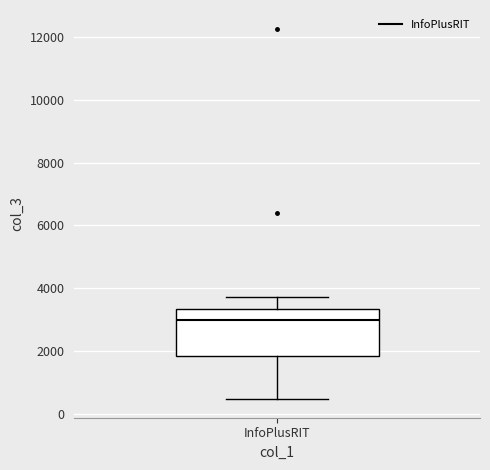

Where does the median line of the box for InfoPlusRIT sit on the y-axis? The values are not printed on the chart, so give them approximately, as read against the axis.

3000